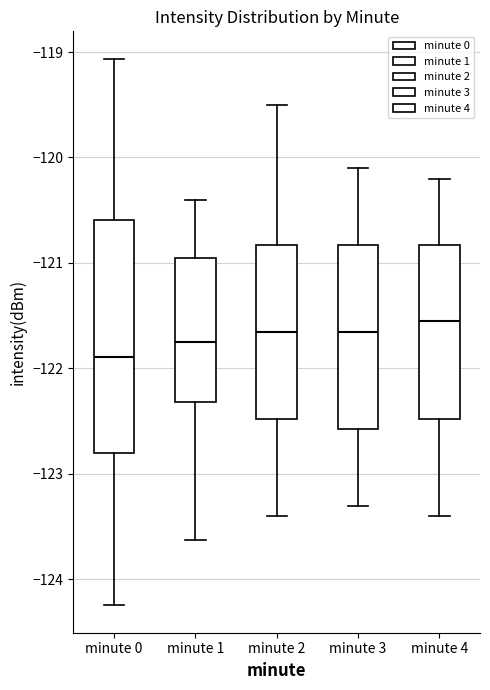

Where is the upper edge of the box for minute 4 on the y-axis? The values are not printed on the chart, so give them approximately, as read against the axis.

-120.8